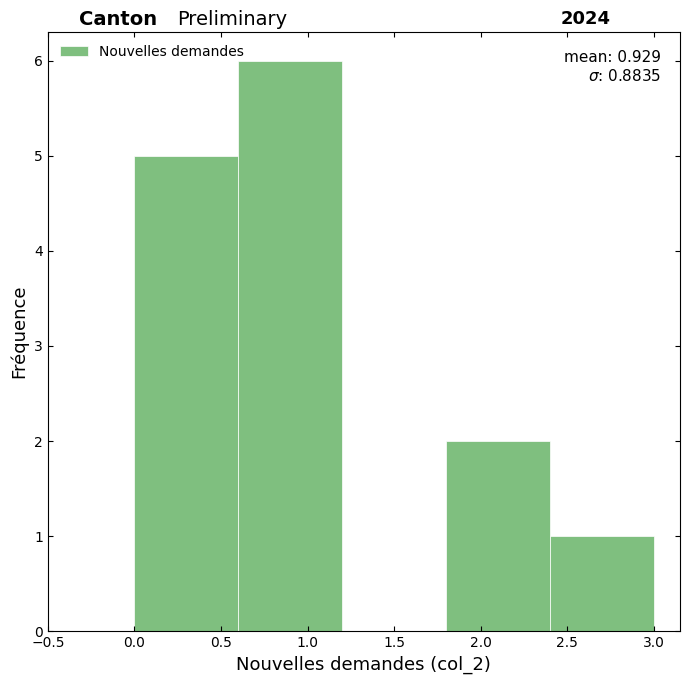

Over which range of the x-axis is the bar tallest?

0.6 to 1.2